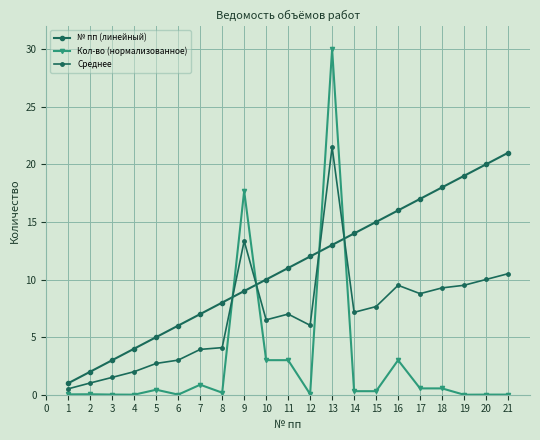

What is the minimum value for Среднее?

0.5